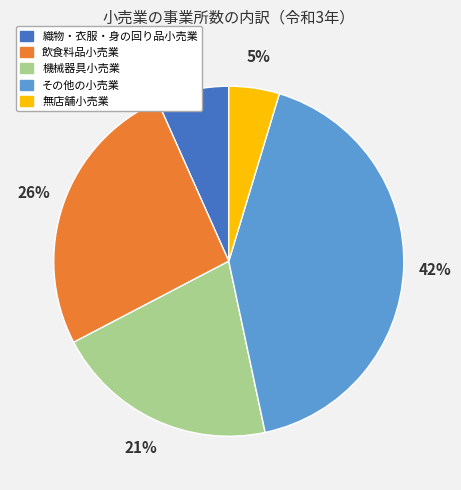

To the nearest percent, what portion does 無店舗小売業 represent?

5%